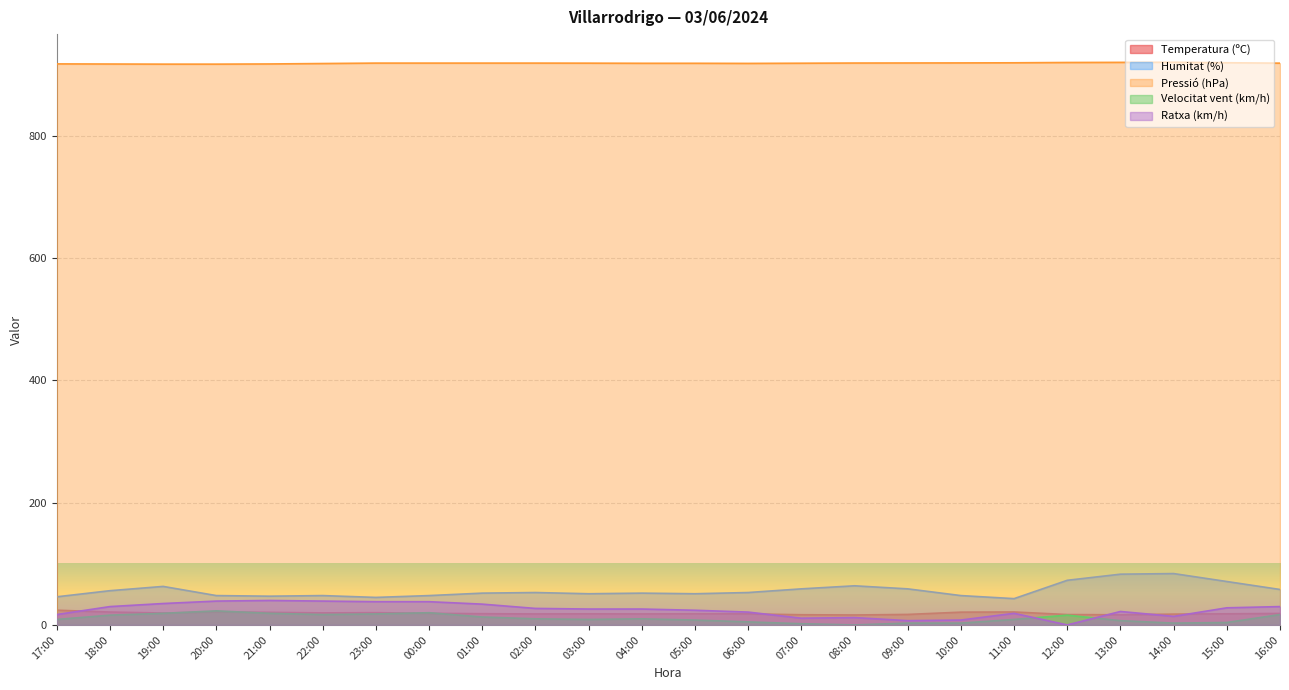

True or false: Ratxa (km/h) has more than 1 points higher than both neighbors.

True